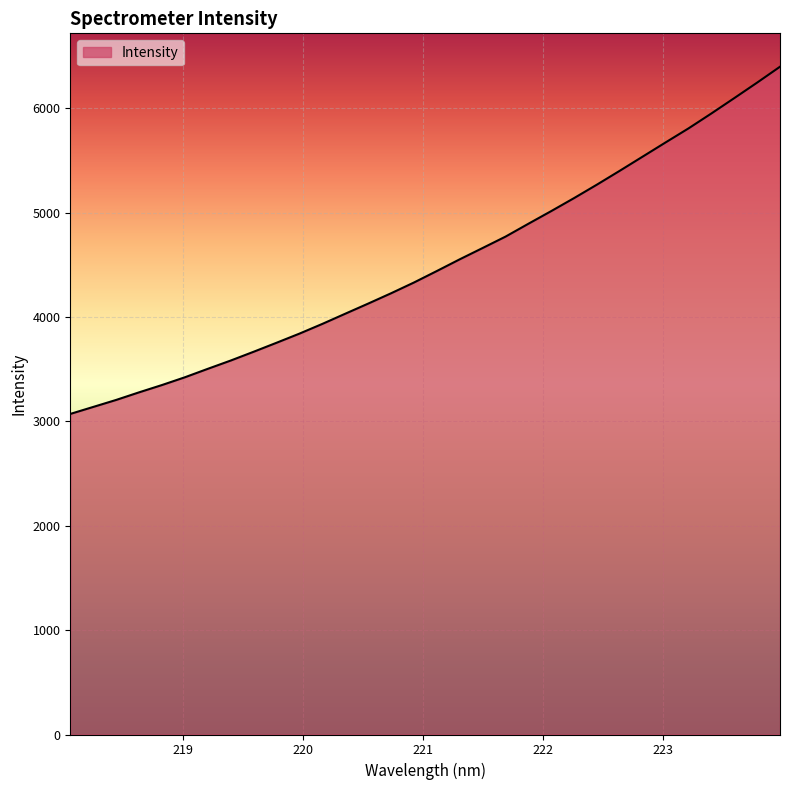

What is the smallest value displayed?

3071.6